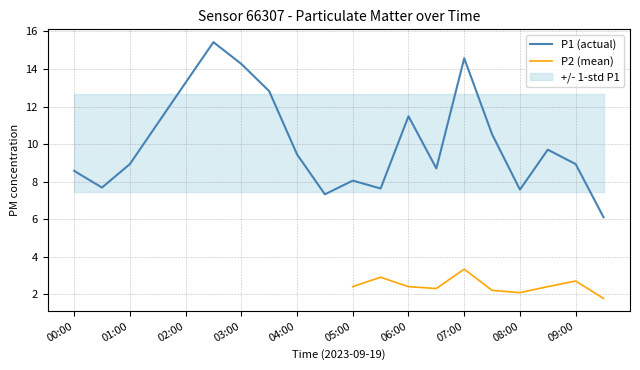

What is the change in value from 01:00 to 09:30?

-2.8